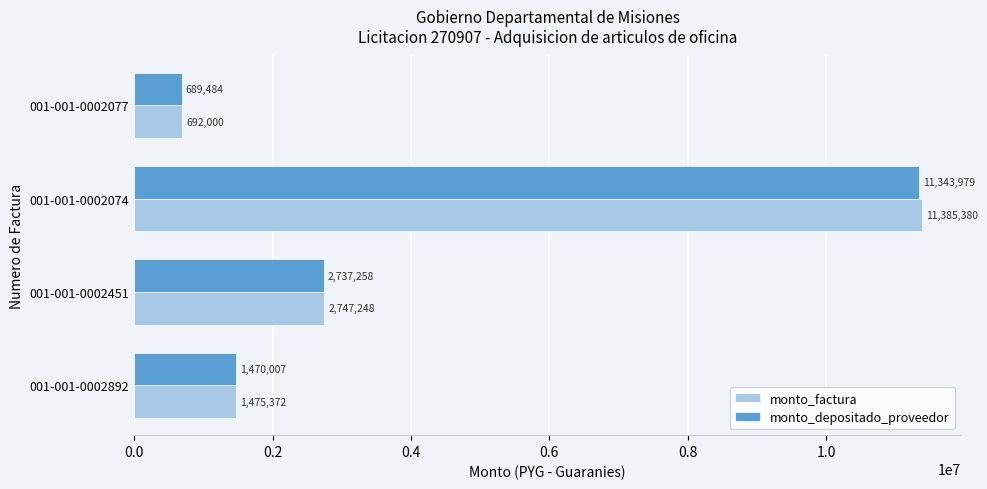

Which series has the largest range (max minus min)?

monto_factura